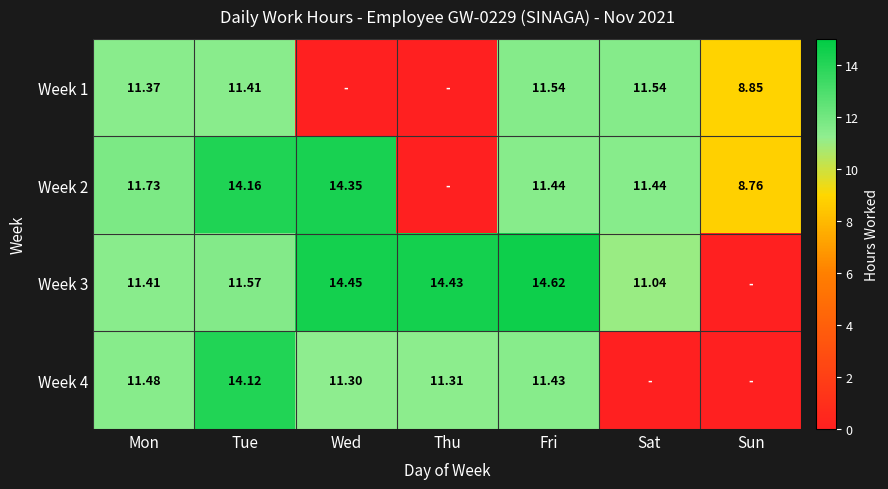

Is the value of Week 2 at Sat greater than the value of Week 1 at Mon?

Yes